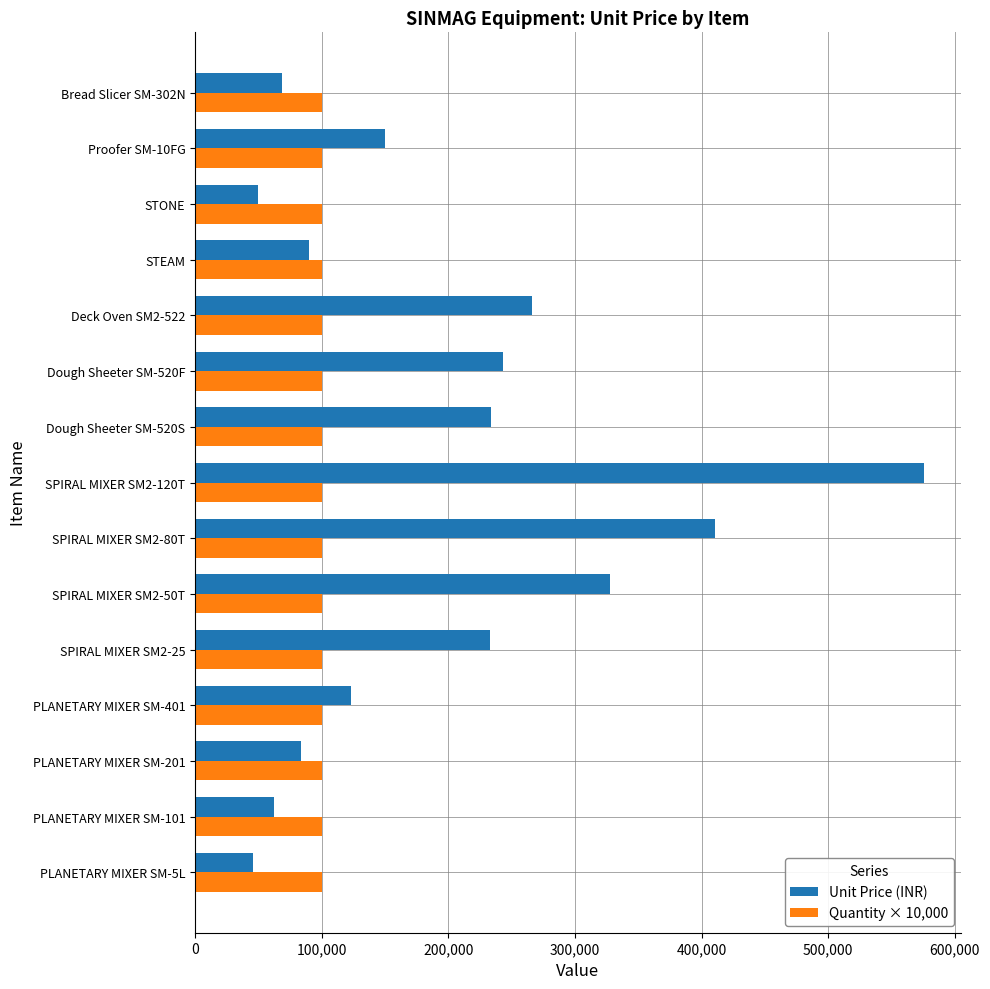

Rank the series at PLANETARY MIXER SM-5L from highest to lowest value.

Quantity × 10,000, Unit Price (INR)